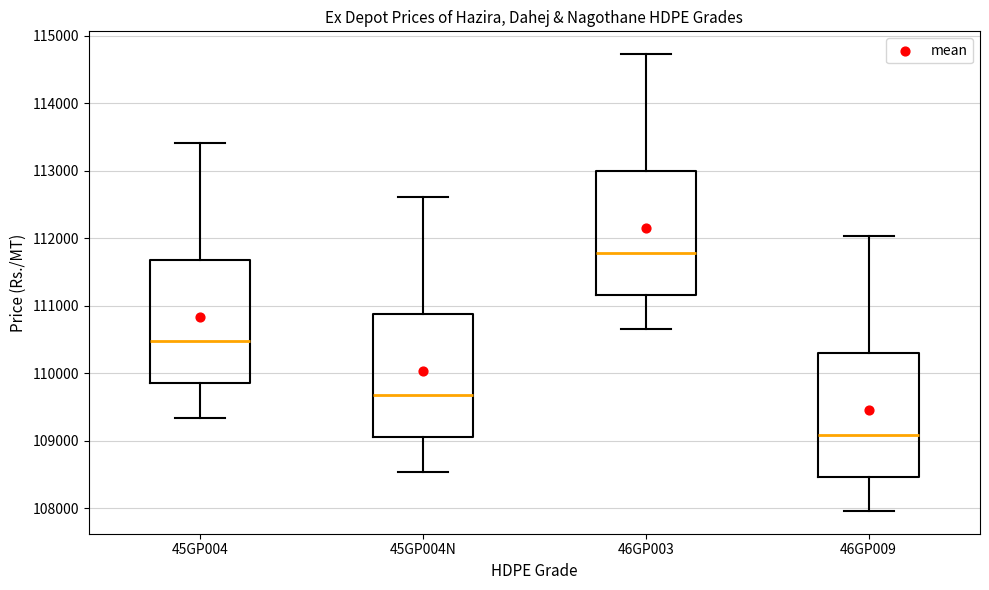

Reading left to right, transcribe this box plot: for each box, give where its median line is, the range the box spans, and where its two whiskers end, as read against the y-axis. The values are not printed on the chart, so give them approximately, as read against the axis.

45GP004: median 110500, box 109900 to 111700, whiskers 109300 to 113400
45GP004N: median 109700, box 109100 to 110900, whiskers 108500 to 112600
46GP003: median 111800, box 111200 to 113000, whiskers 110700 to 114700
46GP009: median 109100, box 108500 to 110300, whiskers 108000 to 112000